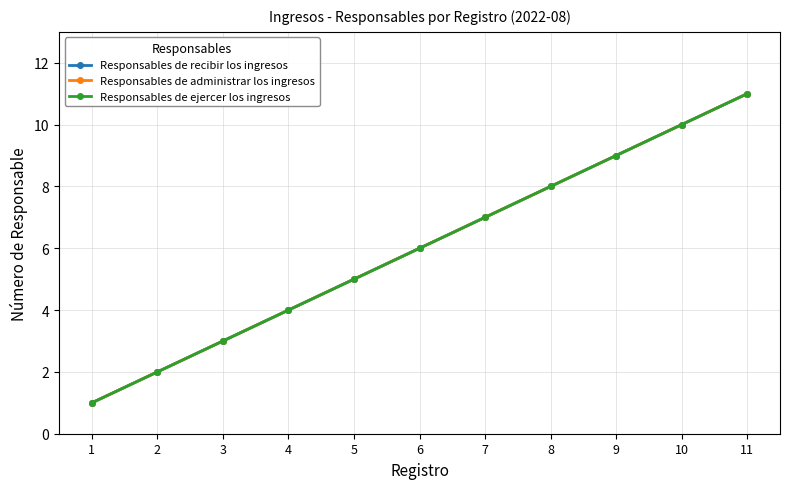

What is the value of the Responsables de ejercer los ingresos point at the 3rd from the left?

3